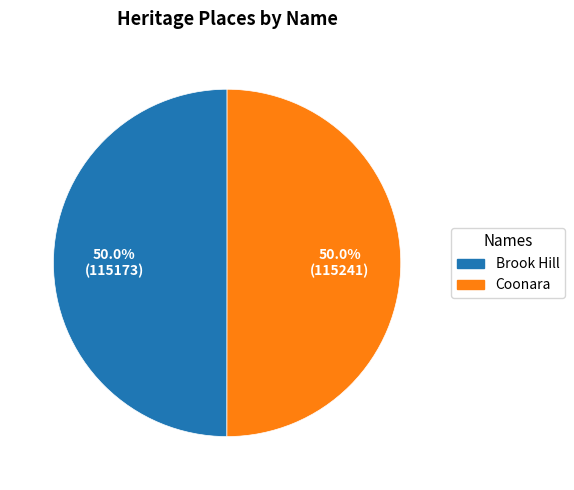

To the nearest percent, what portion does Brook Hill represent?

50%